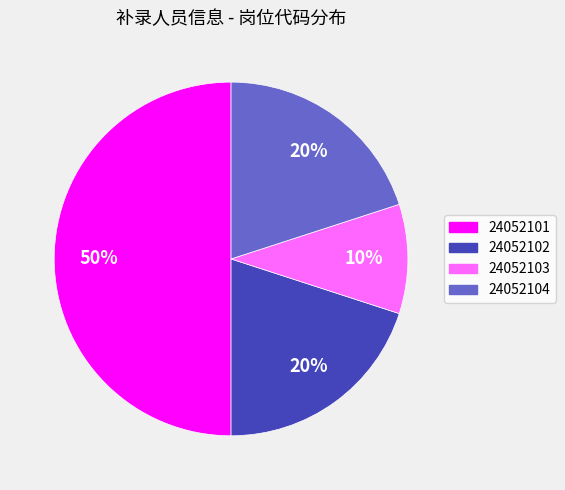

What percentage is the 24052101 slice, to the nearest percent?

50%